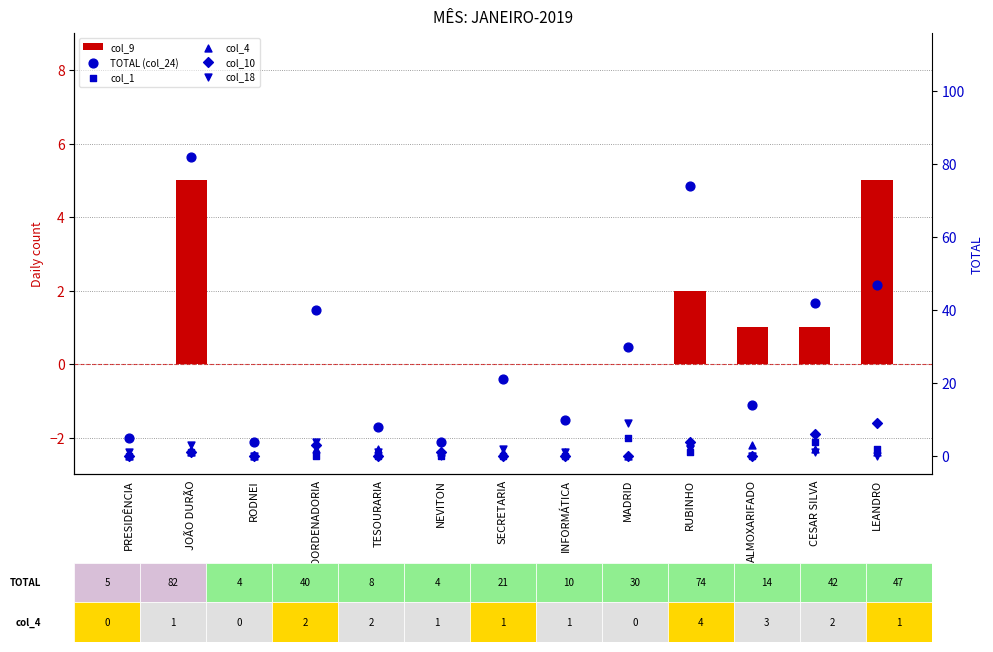

What is the total value across all series at RODNEI?

4